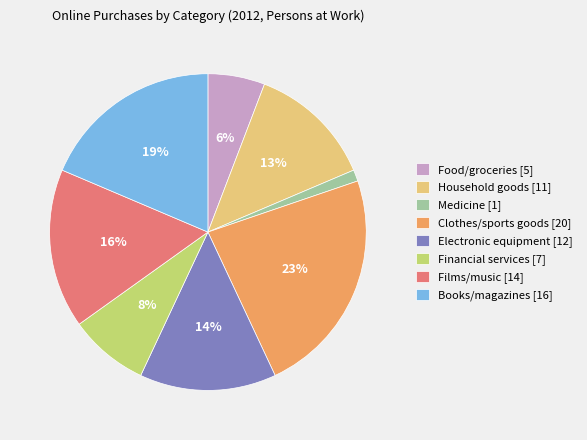

Do Financial services [7] and Food/groceries [5] together represent more than half of the pie?

No